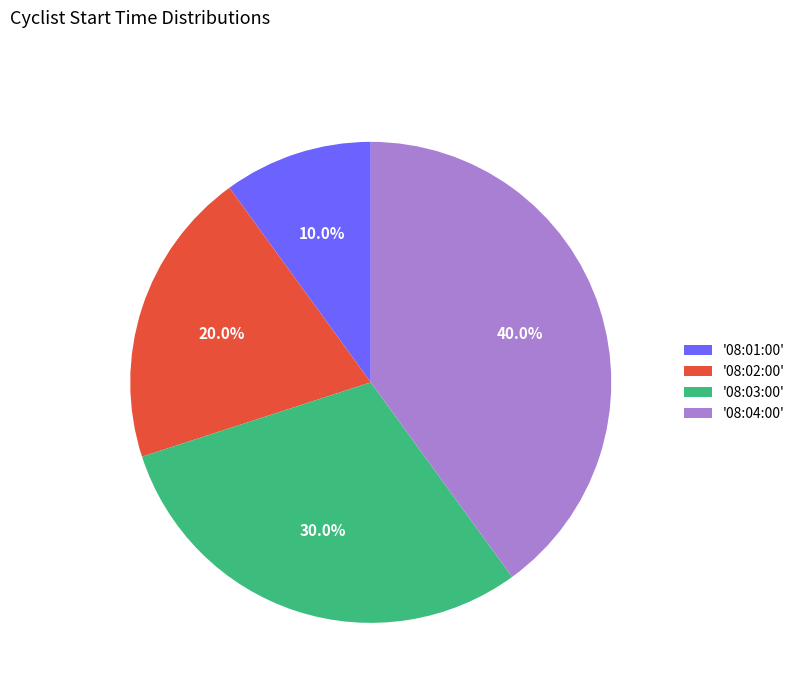

Approximately how many times larger is the value at '08:04:00' compared to '08:02:00'?

2.0